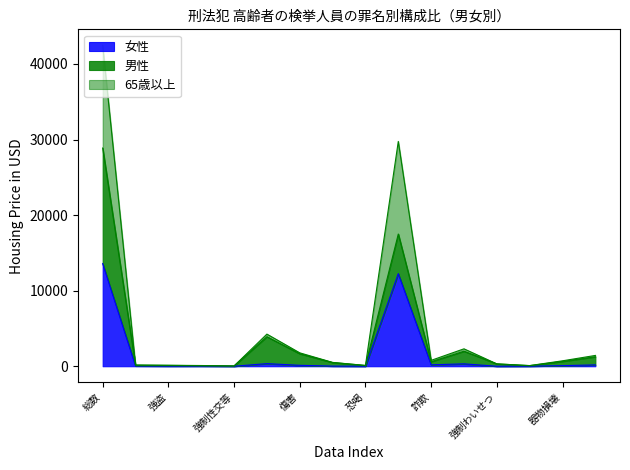

True or false: 女性 and 男性 intersect in this chart.

False